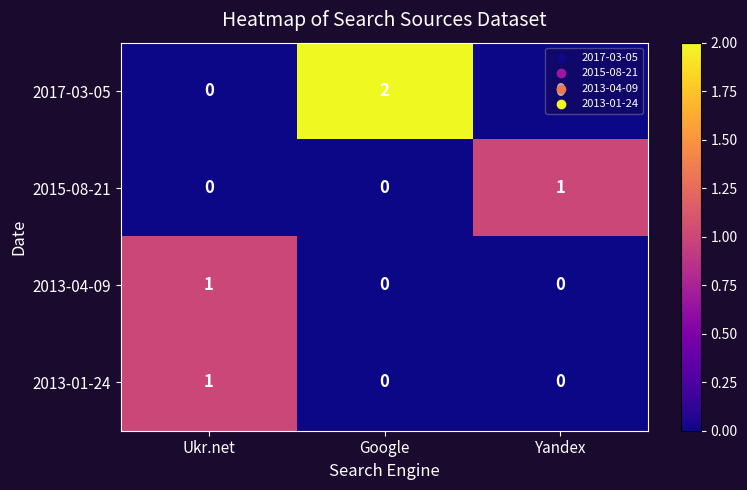

What is the total value across all series at Yandex?

1